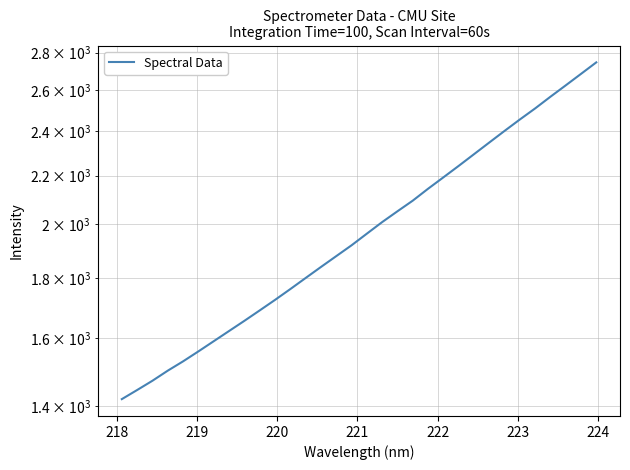

The chart shows a value of 1262.2 at 24. True or false?

False